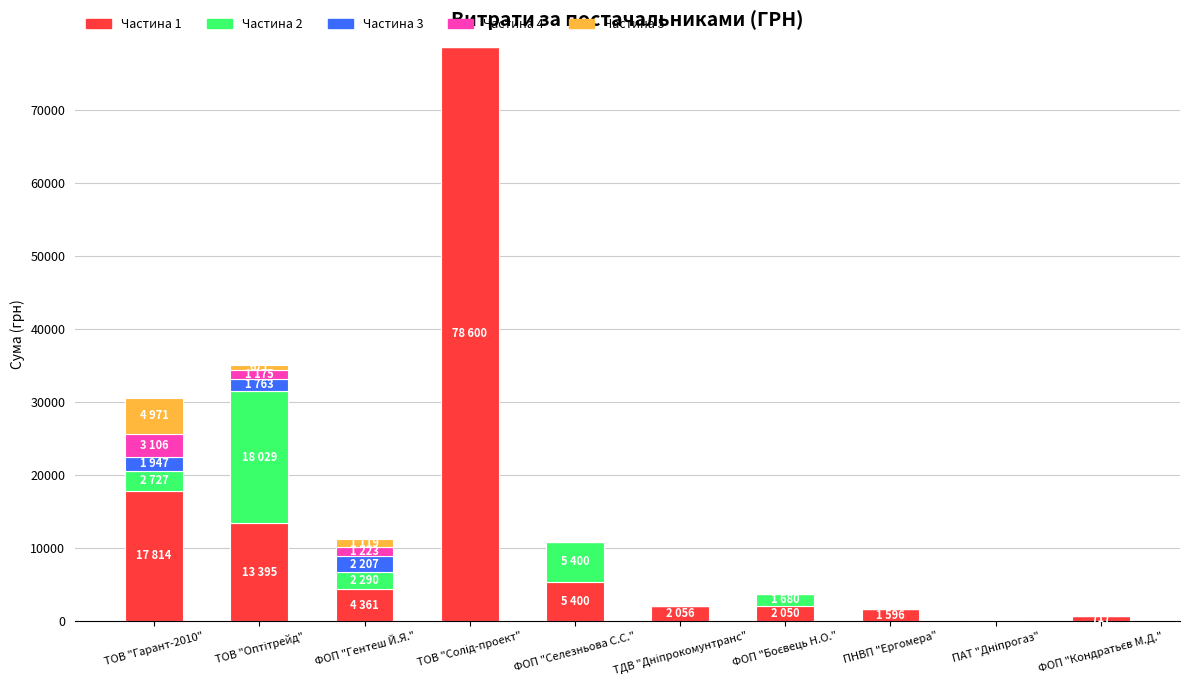

What is the highest value of the Частина 1 series?

78600.0